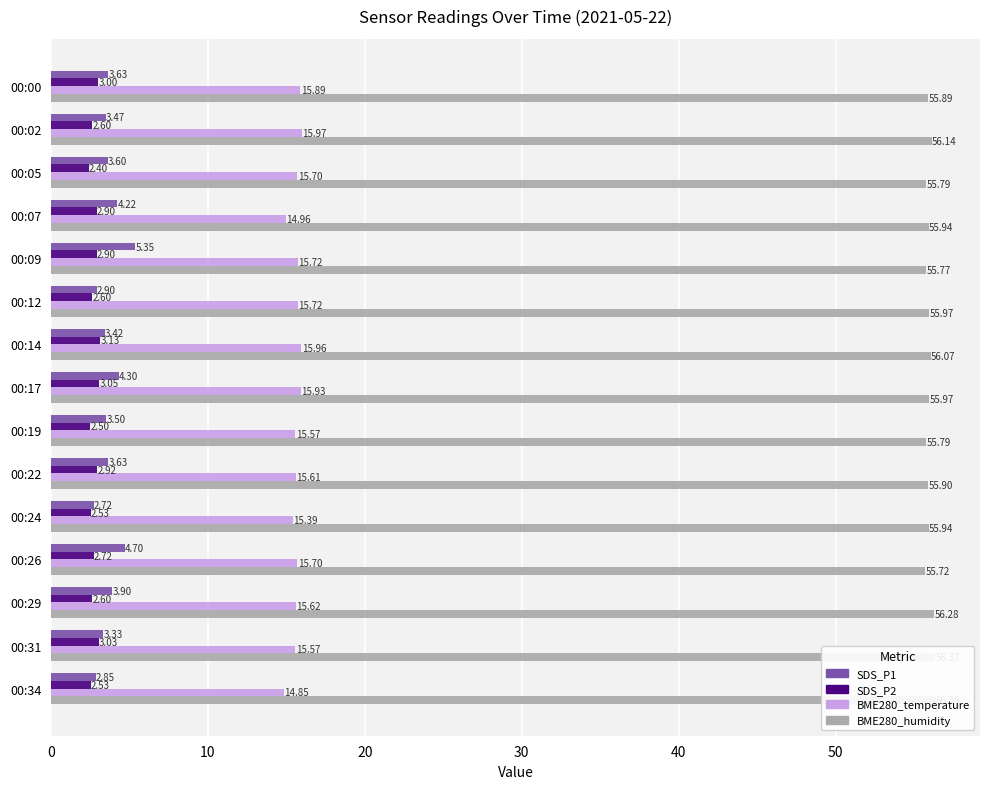

The BME280_temperature series shows 26.8 at 00:07. True or false?

False